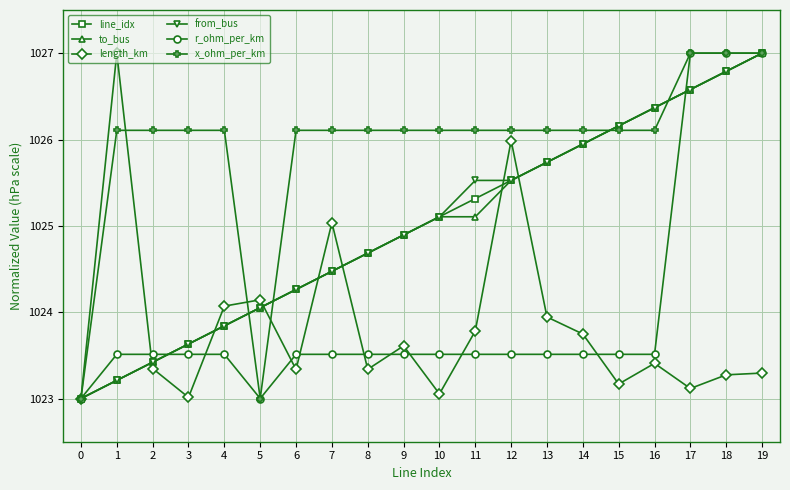

What is the difference between the to_bus values at 6 and 17?

2.3